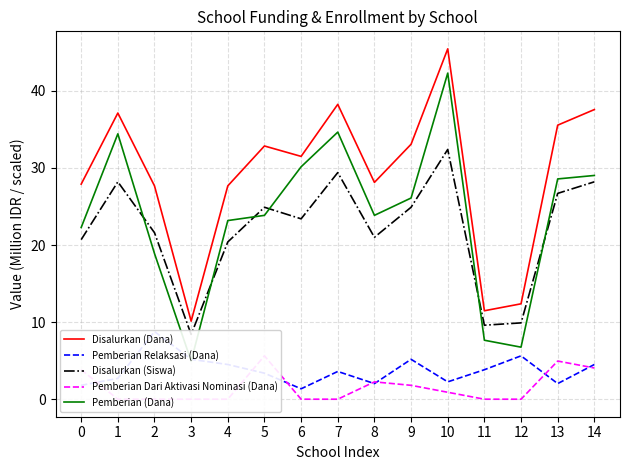

What is the sum of the Disalurkan (Dana) values at 9 and 2?

60.8